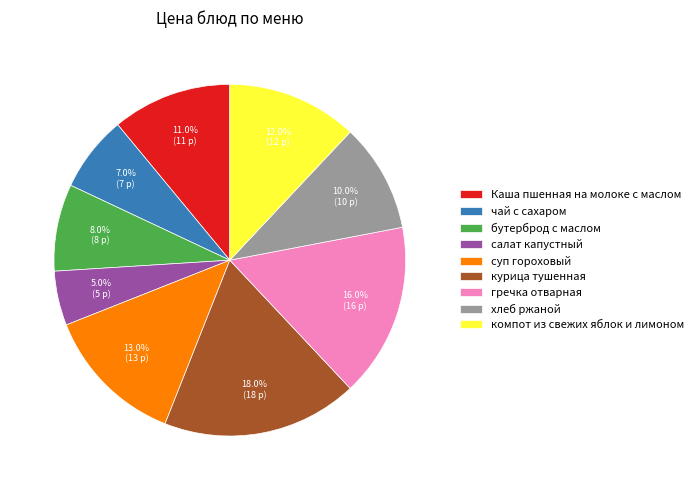

Combined, do хлеб ржаной and компот из свежих яблок и лимоном account for over 50%?

No